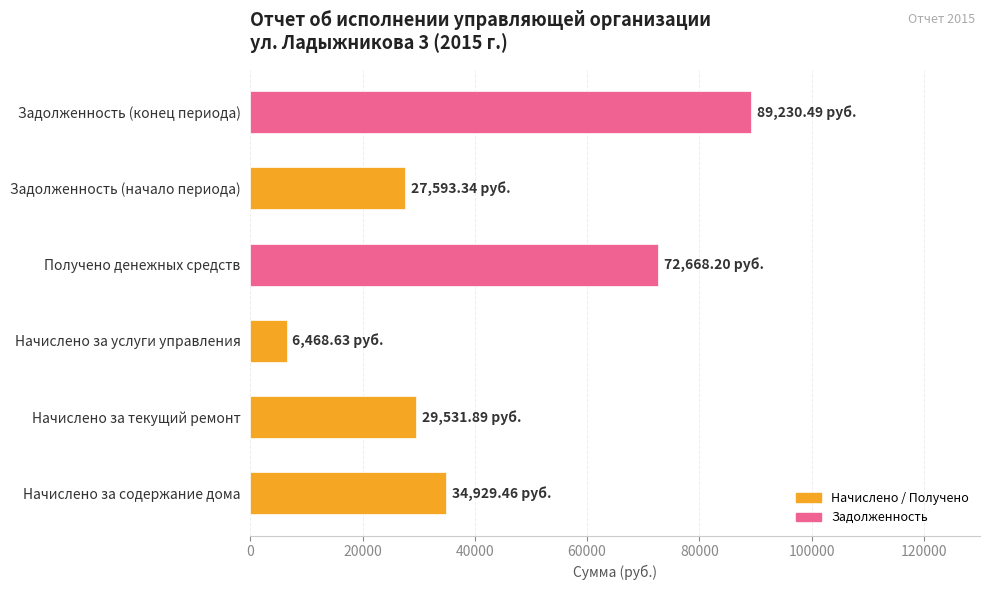

At which label is the value closest to 47849?

Начислено за содержание дома